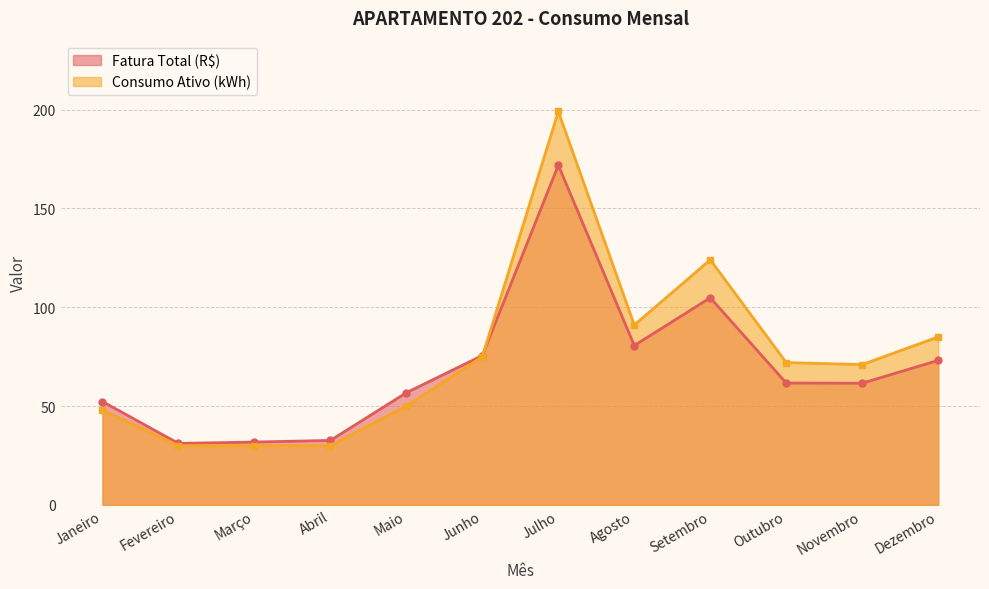

Reading left to right, list all the values displayed in this chart.

Fatura Total (R$): Janeiro=52.3	Fevereiro=31.1	Março=31.8	Abril=32.6	Maio=56.8	Junho=75.6	Julho=171.8	Agosto=80.6	Setembro=104.8	Outubro=61.6	Novembro=61.6	Dezembro=73.1
Consumo Ativo (kWh): Janeiro=48.0	Fevereiro=30.0	Março=30.0	Abril=30.0	Maio=50.0	Junho=75.0	Julho=199.0	Agosto=91.0	Setembro=124.0	Outubro=72.0	Novembro=71.0	Dezembro=85.0